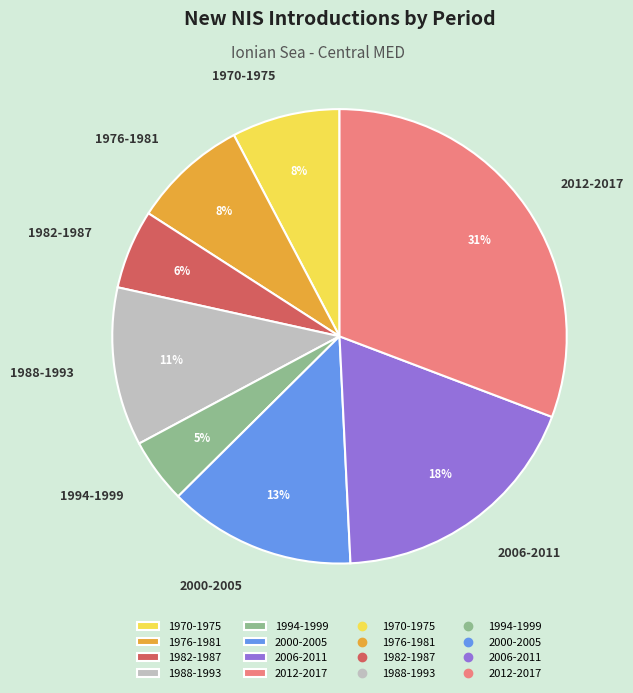

Is there a majority slice in this chart?

No